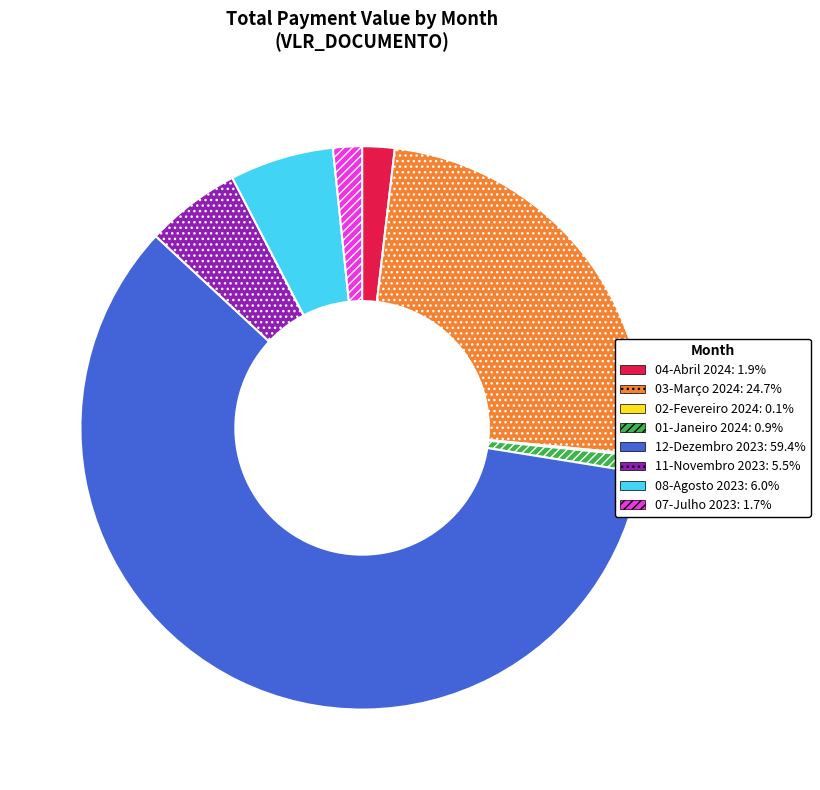

Is there a majority slice in this chart?

Yes